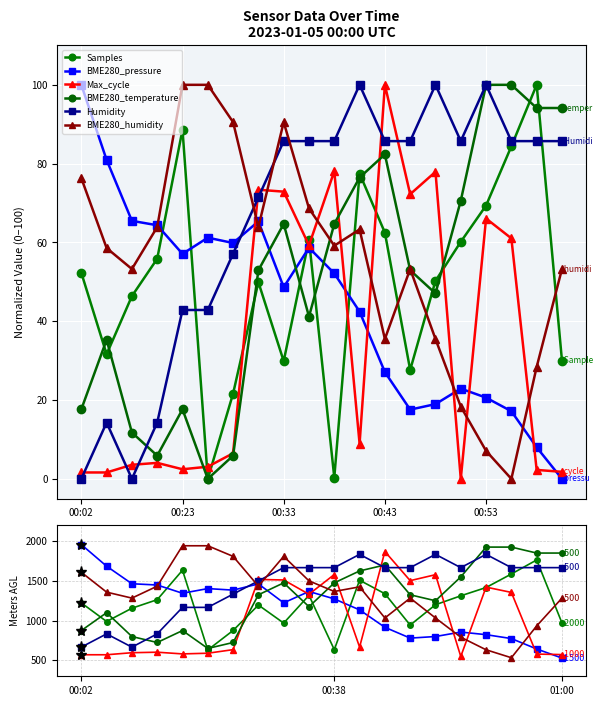

How many values in the Max_cycle series exceed 8?

10